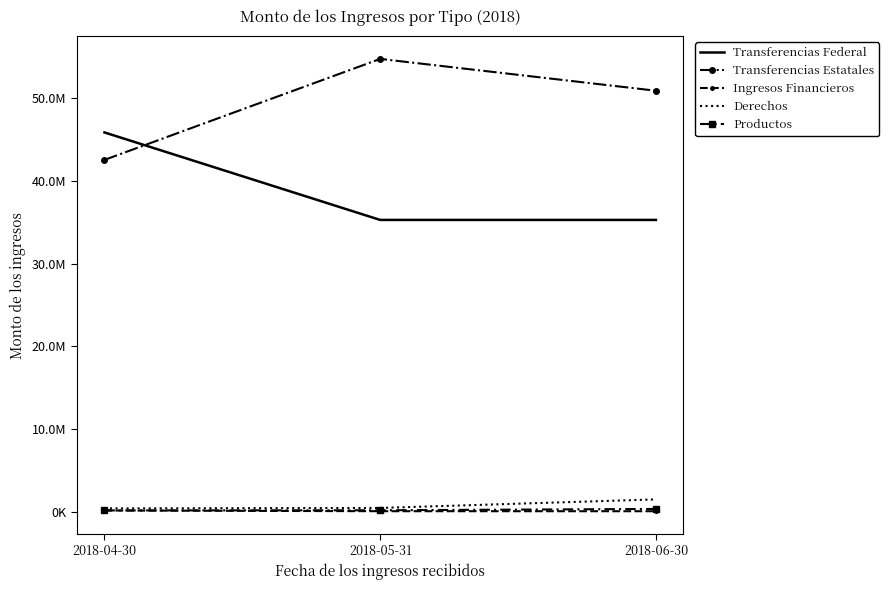

What are all the series names shown in the legend?

Transferencias Federal, Transferencias Estatales, Ingresos Financieros, Derechos, Productos